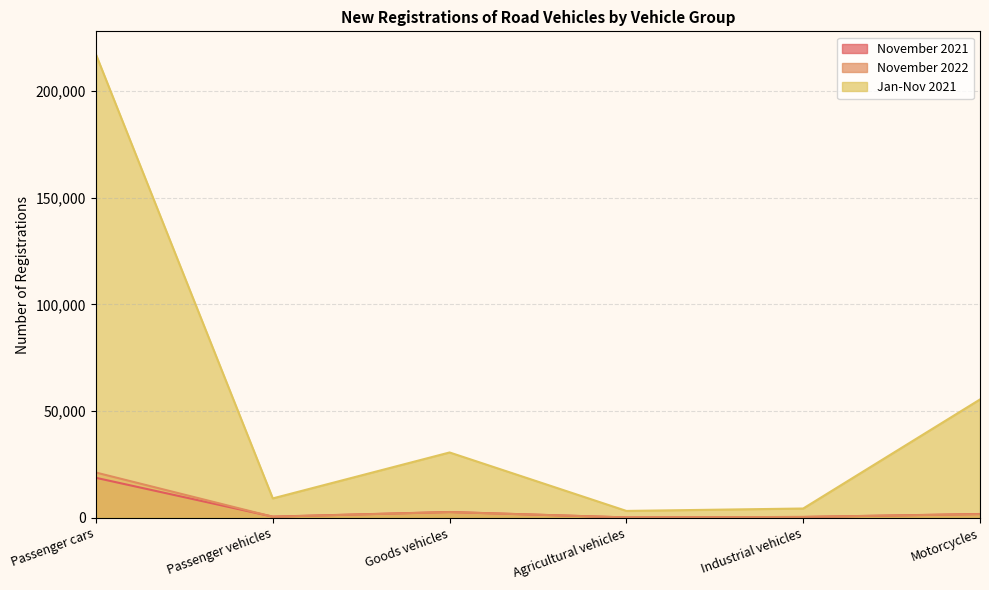

Reading left to right, list all the values displayed in this chart.

November 2021: Passenger cars=18730	Passenger vehicles=543	Goods vehicles=2708	Agricultural vehicles=164	Industrial vehicles=385	Motorcycles=1783
November 2022: Passenger cars=21206	Passenger vehicles=478	Goods vehicles=2672	Agricultural vehicles=163	Industrial vehicles=396	Motorcycles=1696
Jan-Nov 2021: Passenger cars=217096	Passenger vehicles=9084	Goods vehicles=30612	Agricultural vehicles=3216	Industrial vehicles=4347	Motorcycles=55451